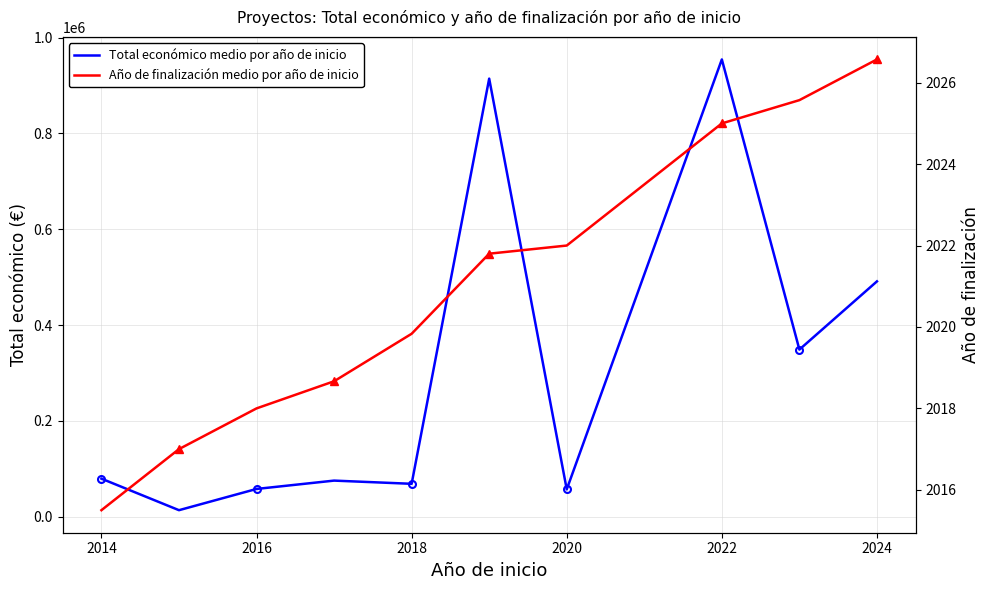

Which series has the largest range (max minus min)?

Total económico medio por año de inicio